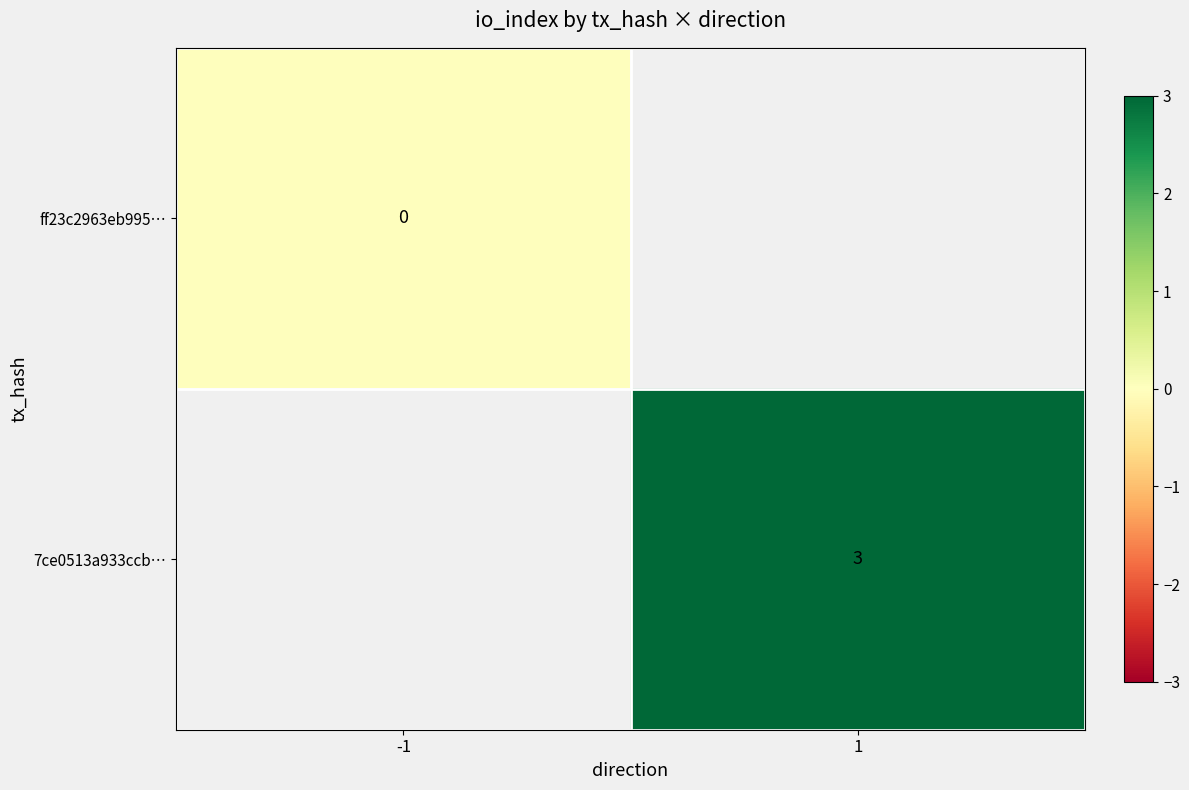

Count the number of categories in the chart.

2